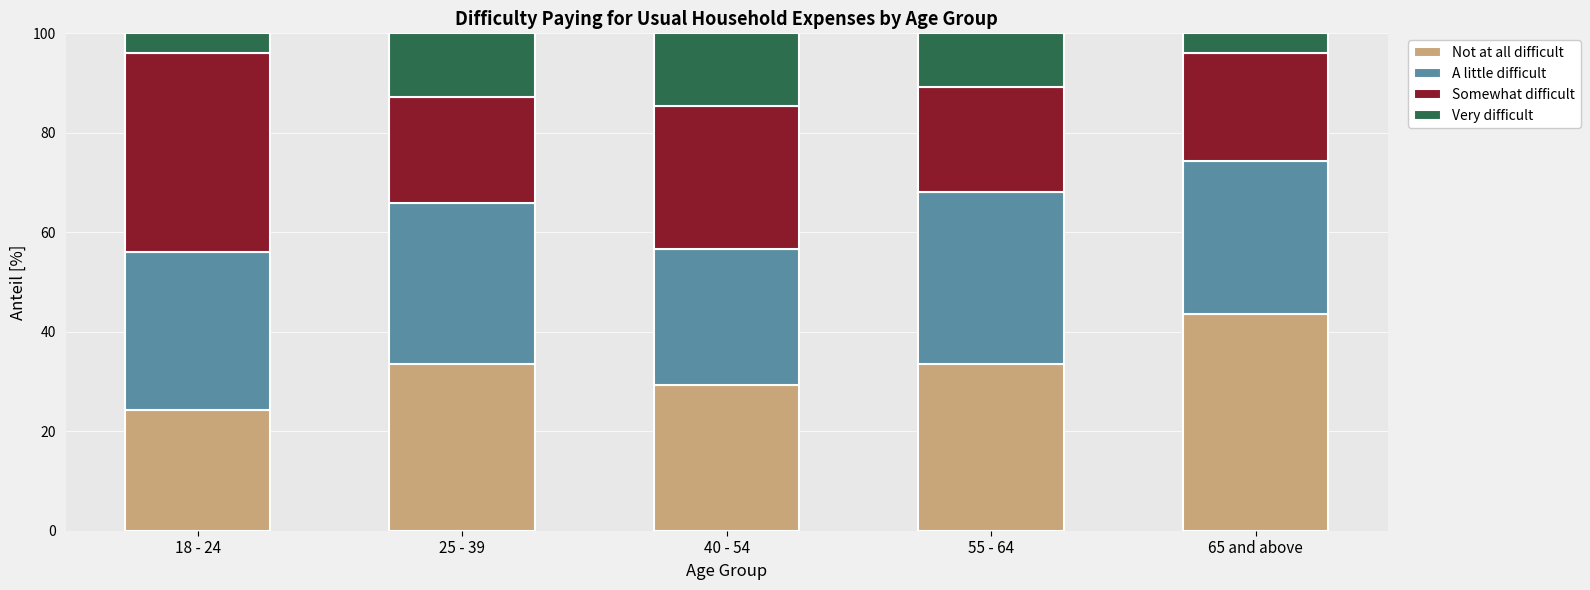

The Not at all difficult series shows 77.7 at 65 and above. True or false?

False